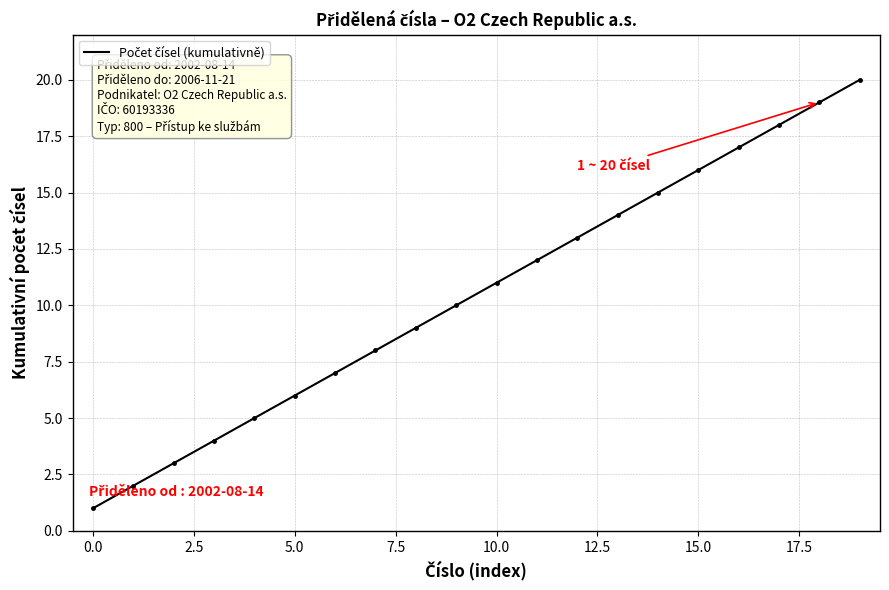

What is the maximum value shown in the chart?

20